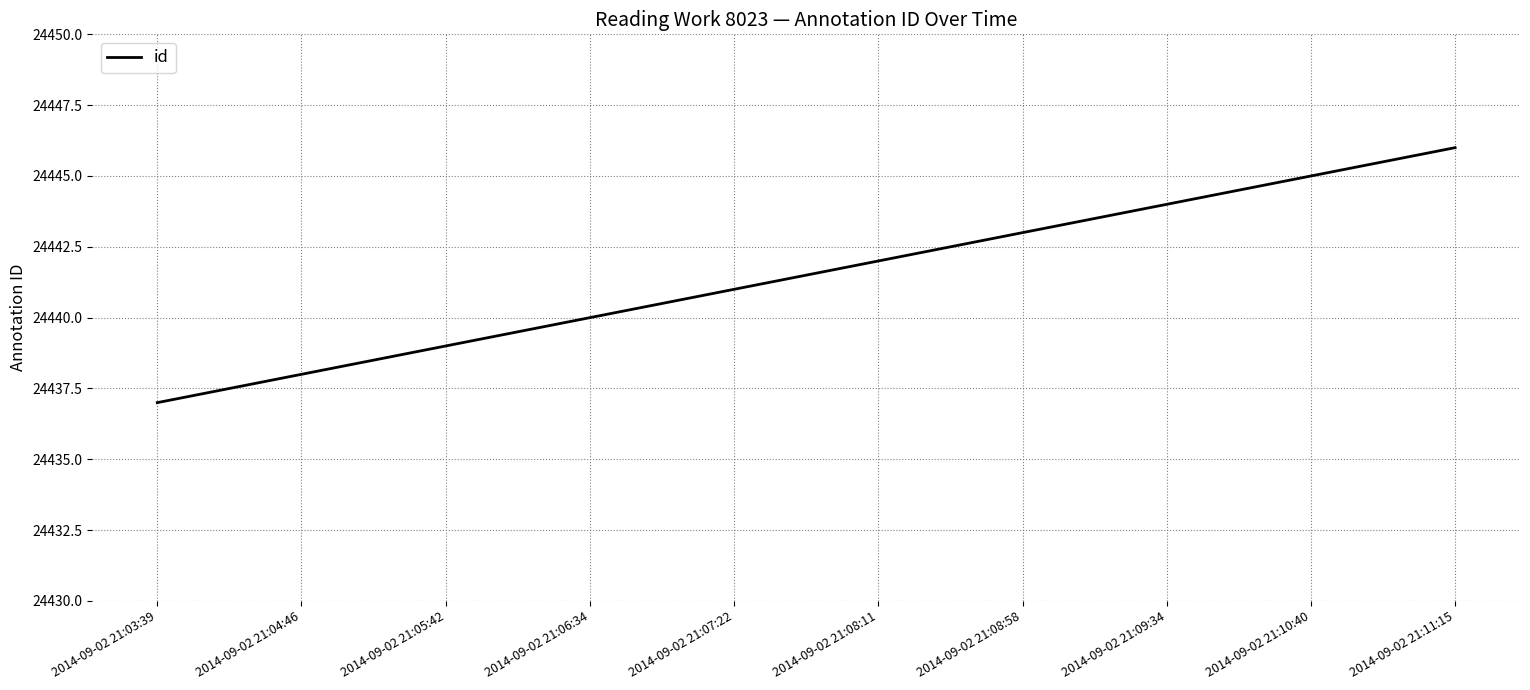

What position from the right is 2014-09-02 21:09:34?

3